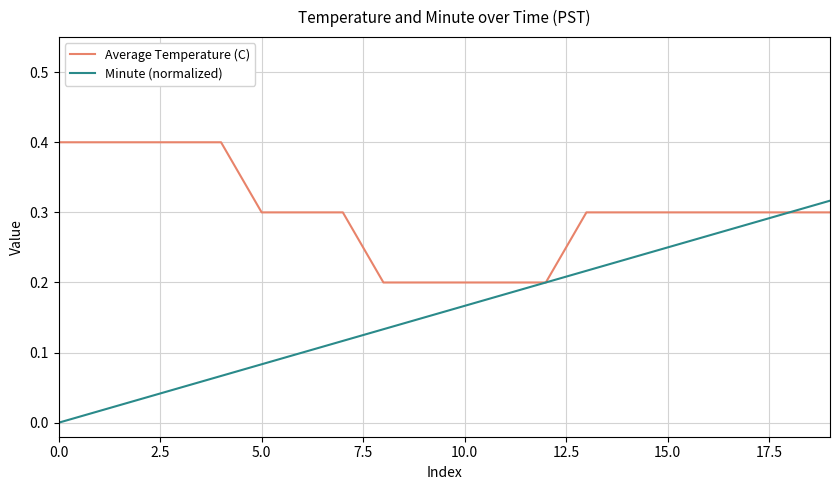

Rank the series by their average value, from lowest to highest.

Minute (normalized), Average Temperature (C)